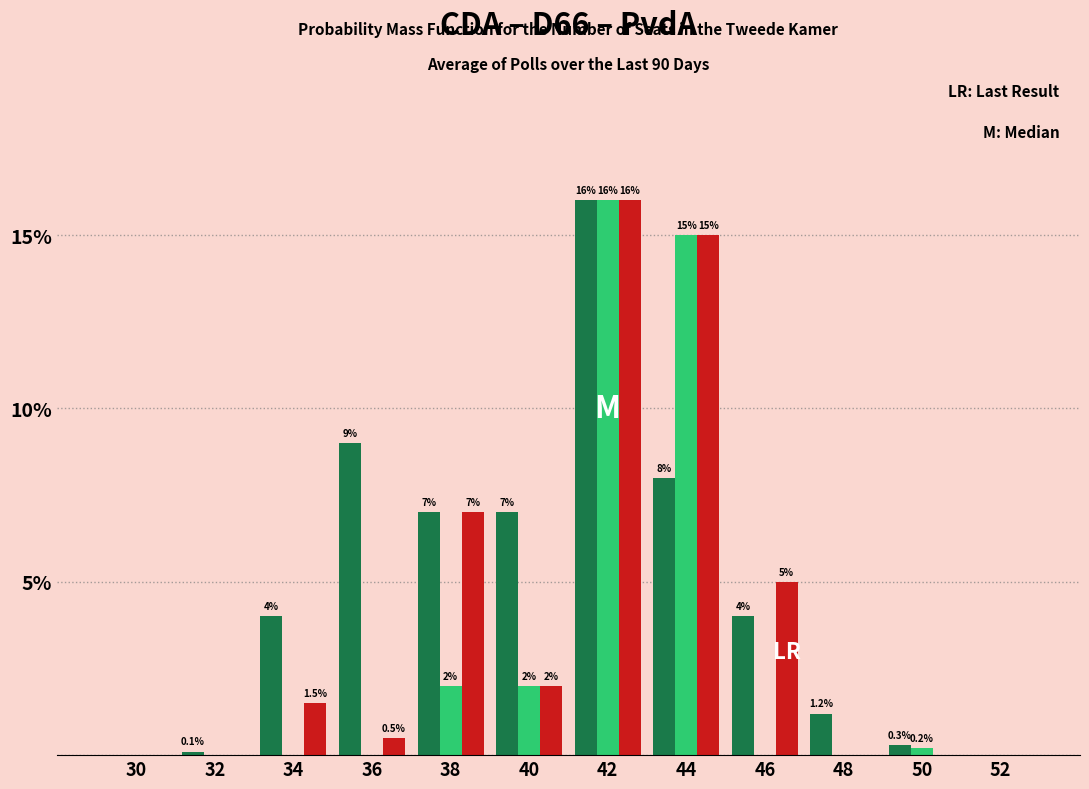

Reading left to right, list all the values displayed in this chart.

CDA: 30=0.0	32=0.1	34=4.0	36=9.0	38=7.0	40=7.0	42=16.0	44=8.0	46=4.0	48=1.2	50=0.3	52=0.0
D66: 30=0.0	32=0.0	34=0.0	36=0.0	38=2.0	40=2.0	42=16.0	44=15.0	46=0.0	48=0.0	50=0.2	52=0.0
PvdA: 30=0.0	32=0.0	34=1.5	36=0.5	38=7.0	40=2.0	42=16.0	44=15.0	46=5.0	48=0.0	50=0.0	52=0.0